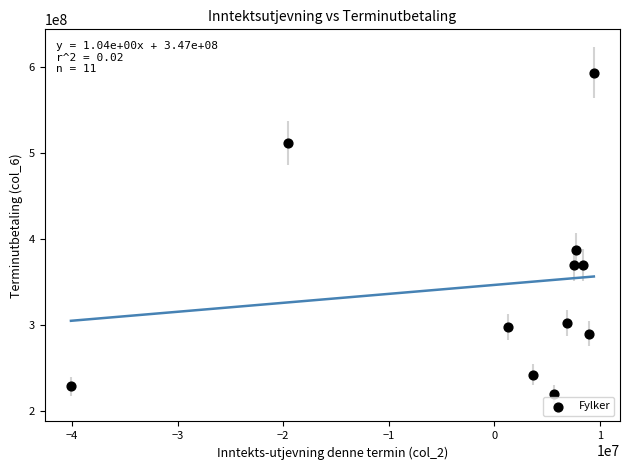

What is the average Y value?

346925209